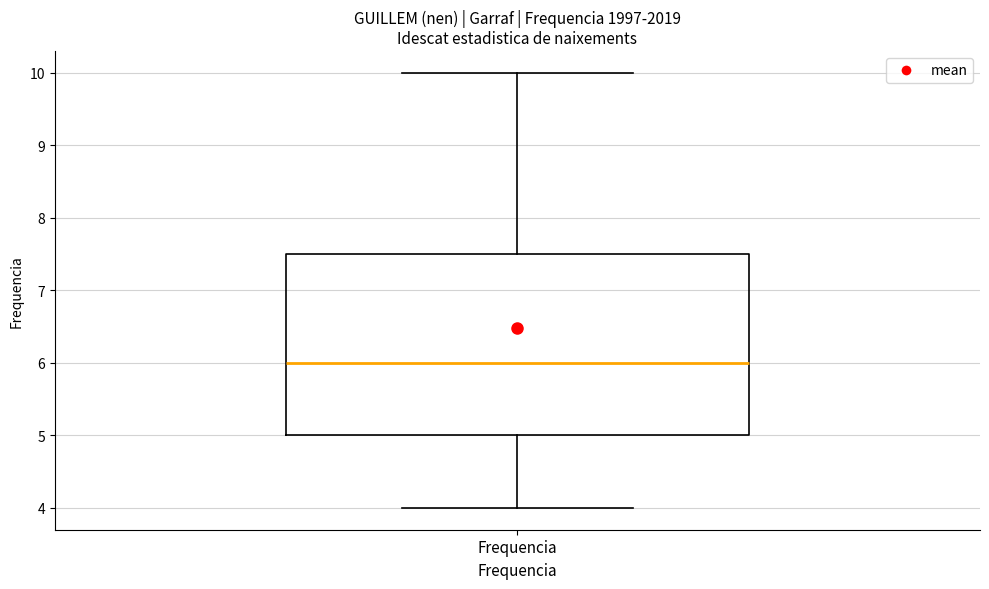

Read this box plot against the y-axis: the position of the median line, the range covered by the box, and the ends of both whiskers. The values are not printed on the chart, so give them approximately, as read against the axis.

median 6.0, box 5.0 to 7.5, whiskers 4.0 to 10.0